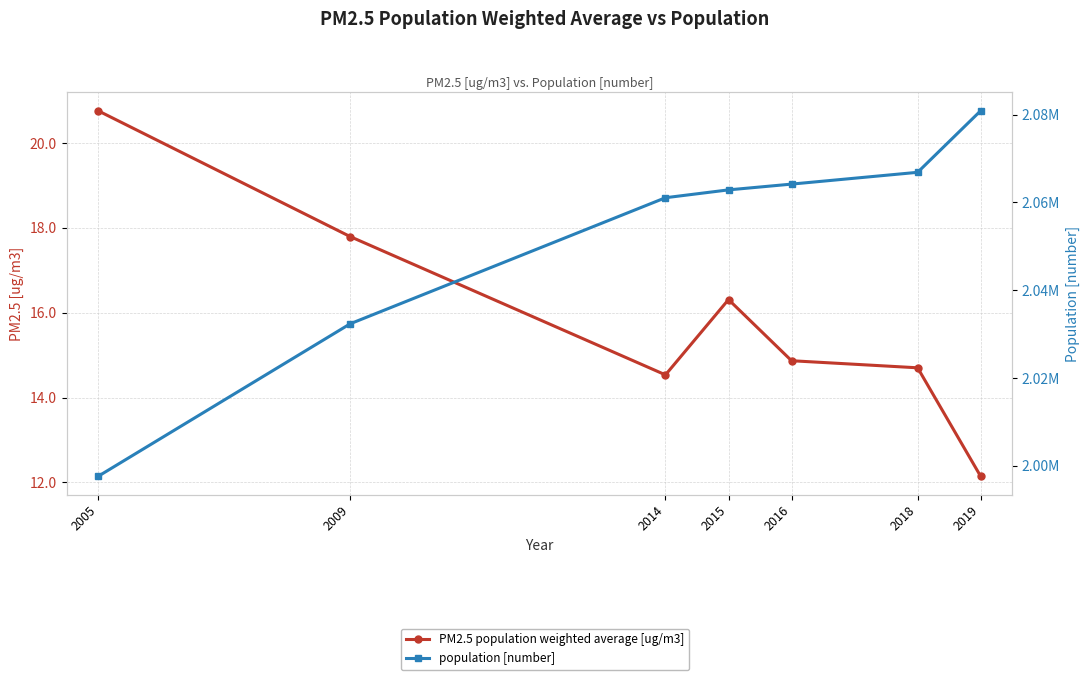

What are all the series names shown in the legend?

PM2.5 population weighted average [ug/m3], population [number]